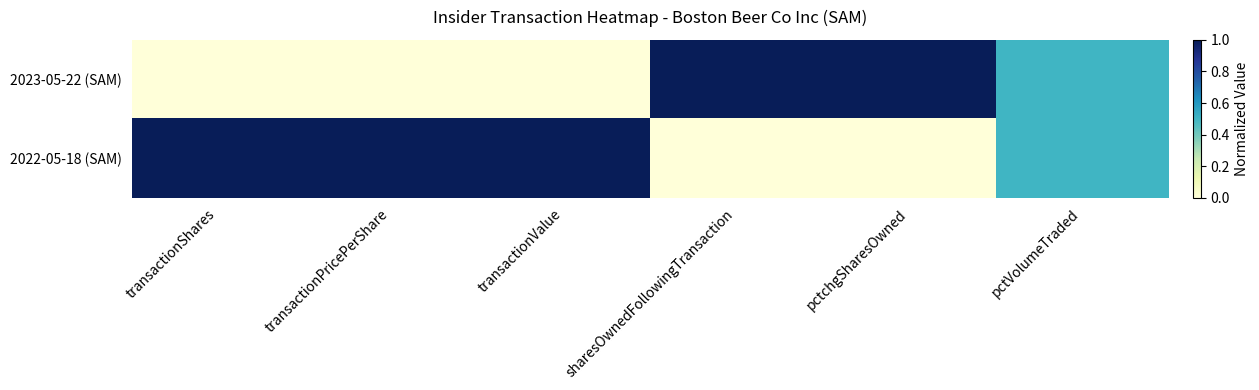

Reading right to left, transcribe all the data shown in this chart.

2023-05-22 (SAM): pctVolumeTraded=0.5	pctchgSharesOwned=1.0	sharesOwnedFollowingTransaction=1.0	transactionValue=0.0	transactionPricePerShare=0.0	transactionShares=0.0
2022-05-18 (SAM): pctVolumeTraded=0.5	pctchgSharesOwned=0.0	sharesOwnedFollowingTransaction=0.0	transactionValue=1.0	transactionPricePerShare=1.0	transactionShares=1.0